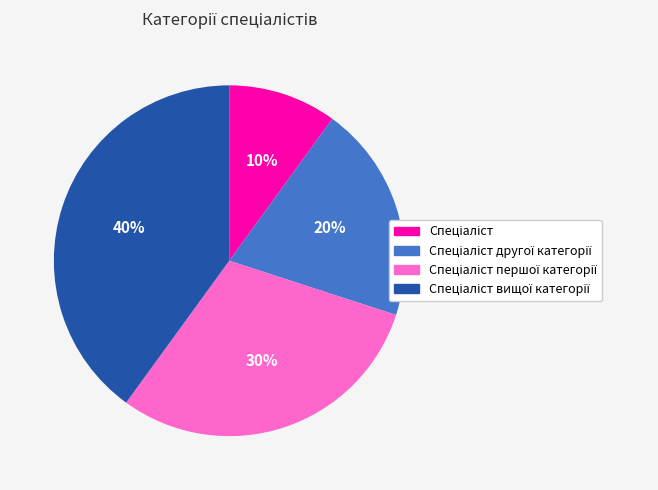

Is there a majority slice in this chart?

No